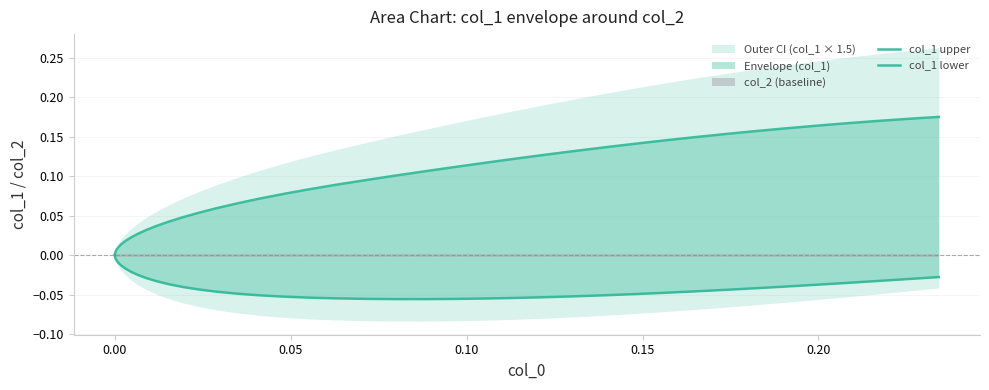

Is the value of col_1 lower at −0.05 greater than the value of col_1 upper at 12?

No